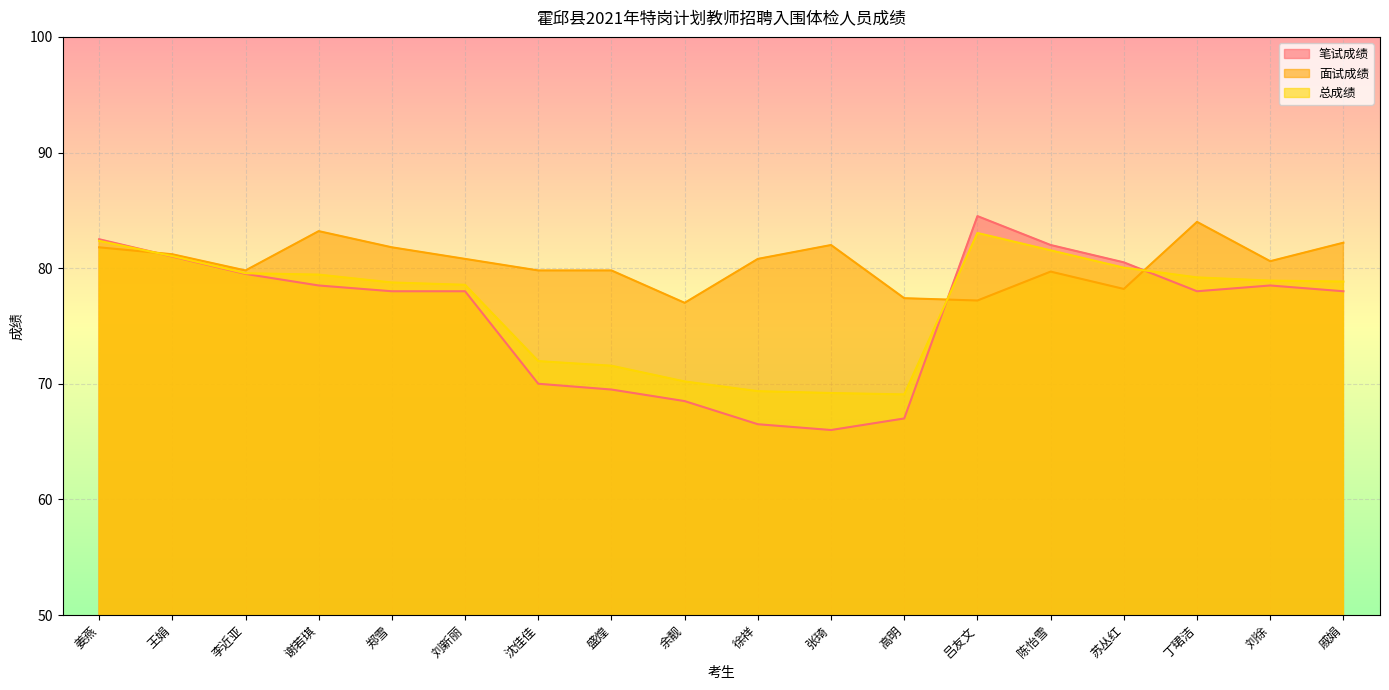

What is the approximate value of 笔试成绩 at 王娟?

81.0